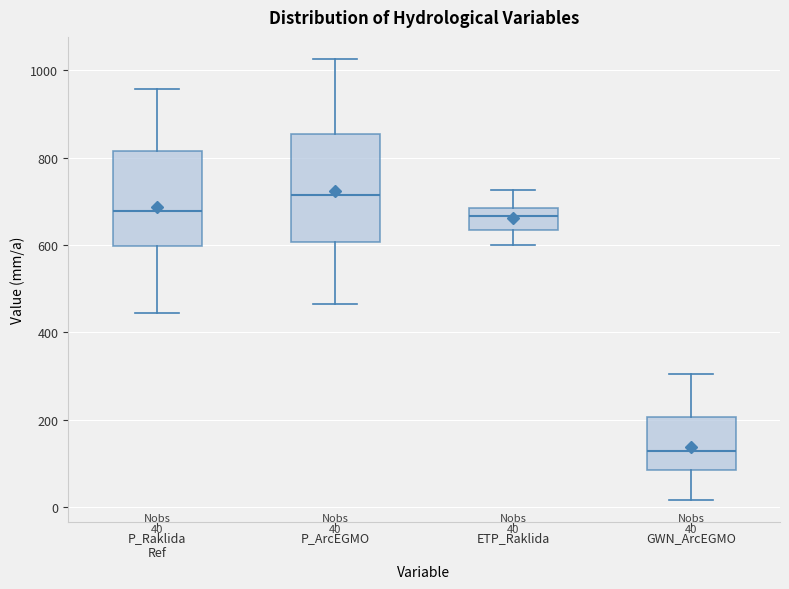

Which box's median line is the highest?

P_ArcEGMO